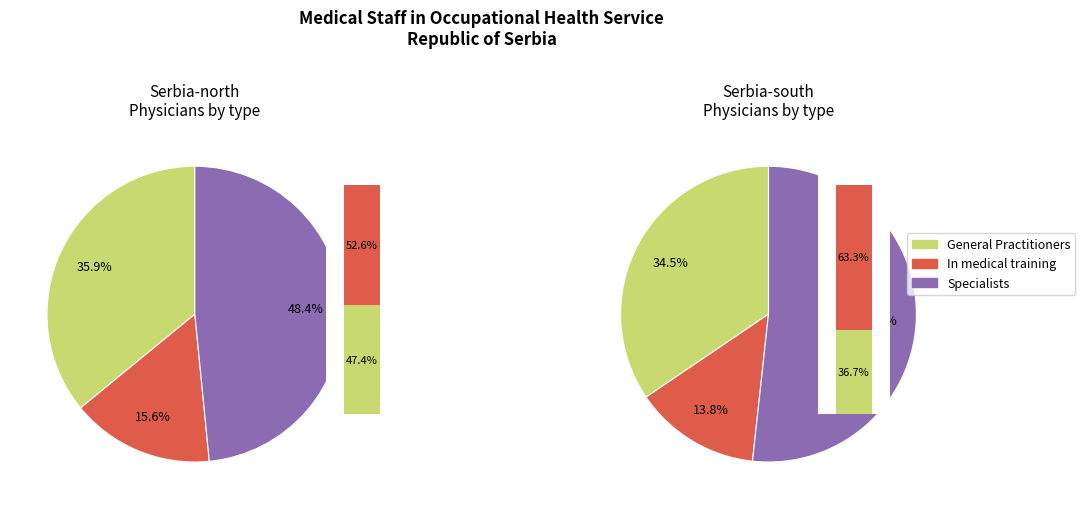

True or false: Serbia-south accounts for 40% of the total.

False